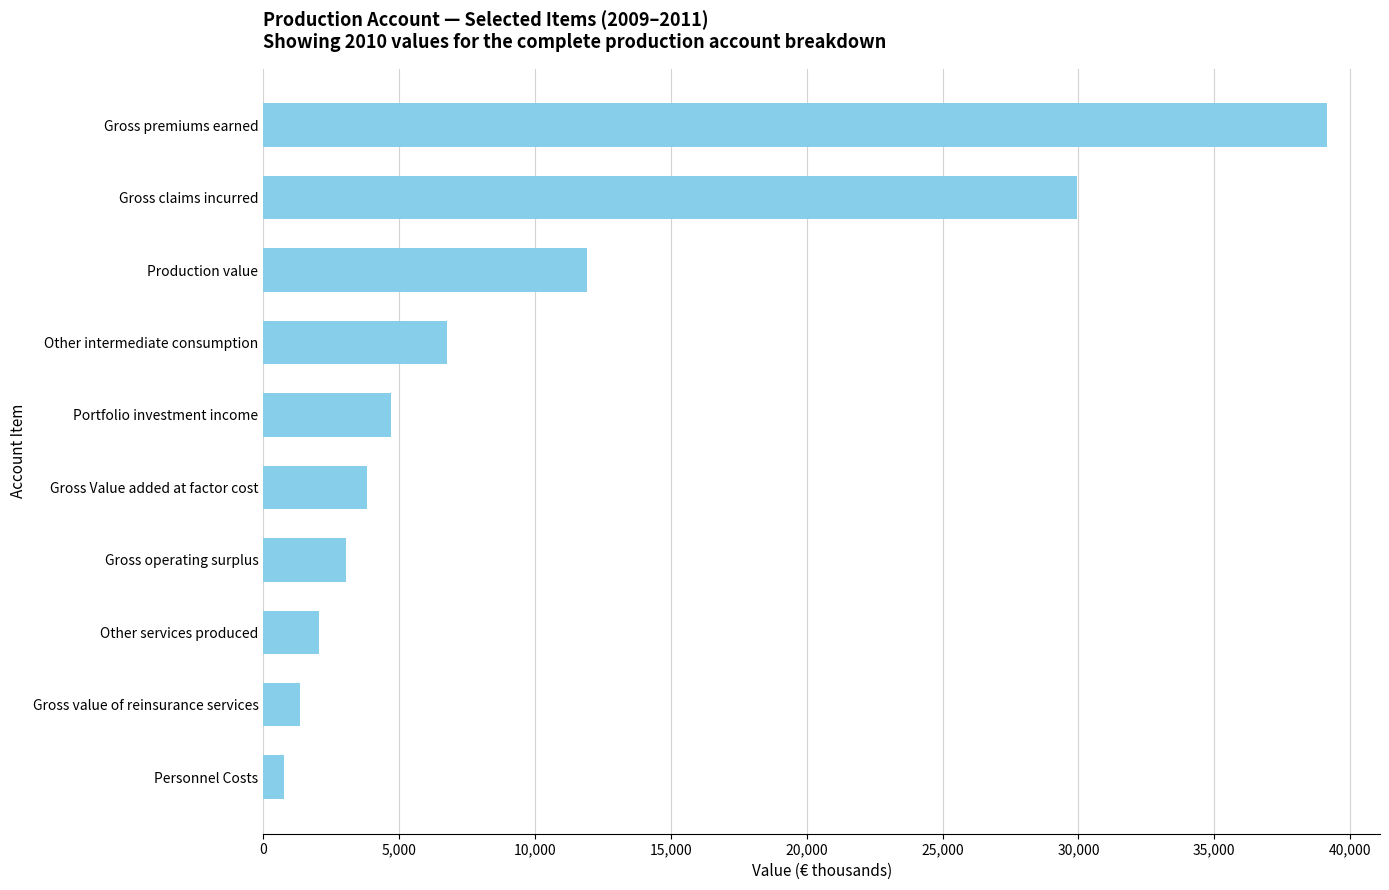

Which has a higher value, Portfolio investment income or Gross operating surplus?

Portfolio investment income